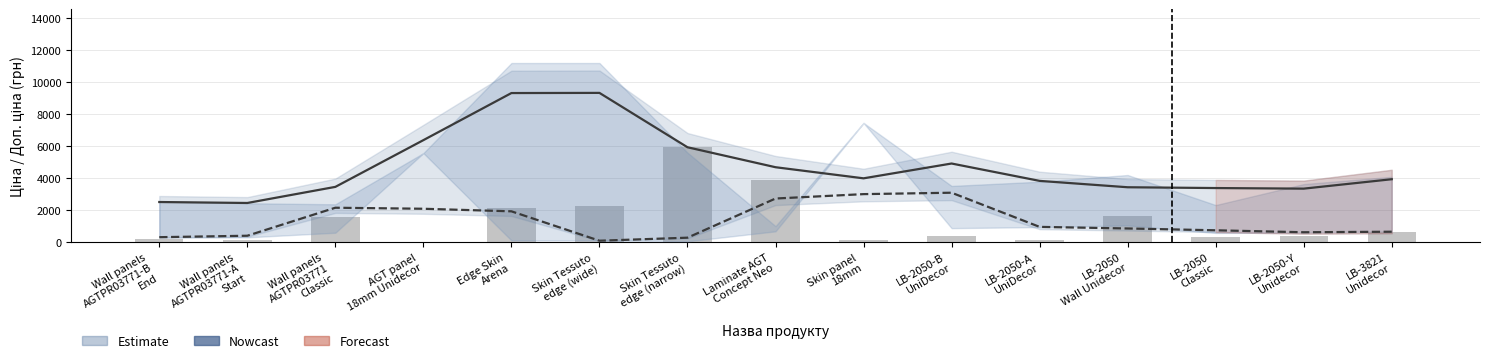

The value of Доп. ціна (Nowcast) at Skin panel
18mm is 3986.9. True or false?

True